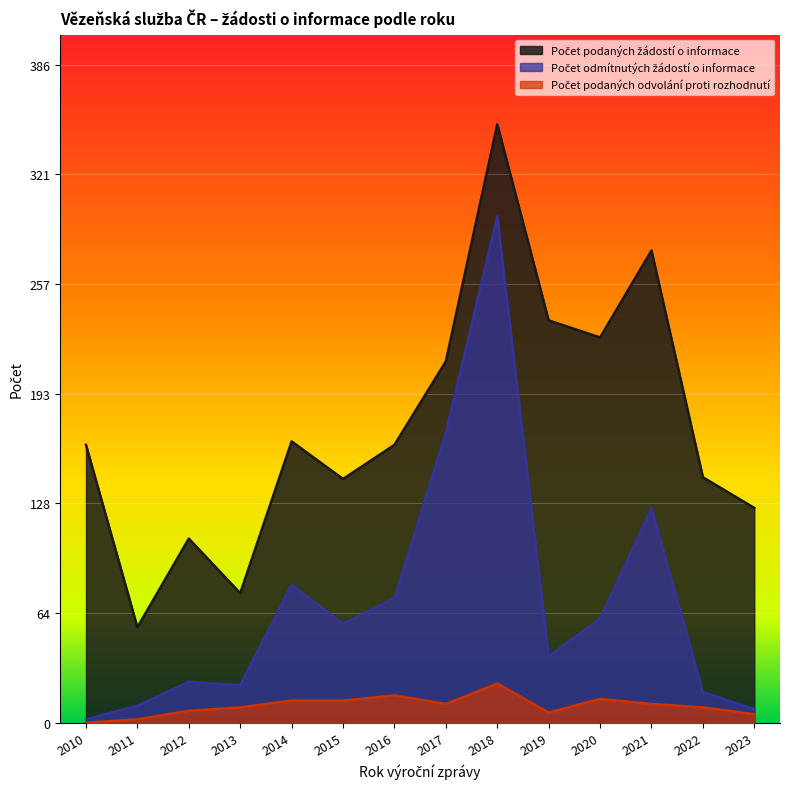

Which series changed the most between 2015 and 2016?

Počet podaných žádostí o informace